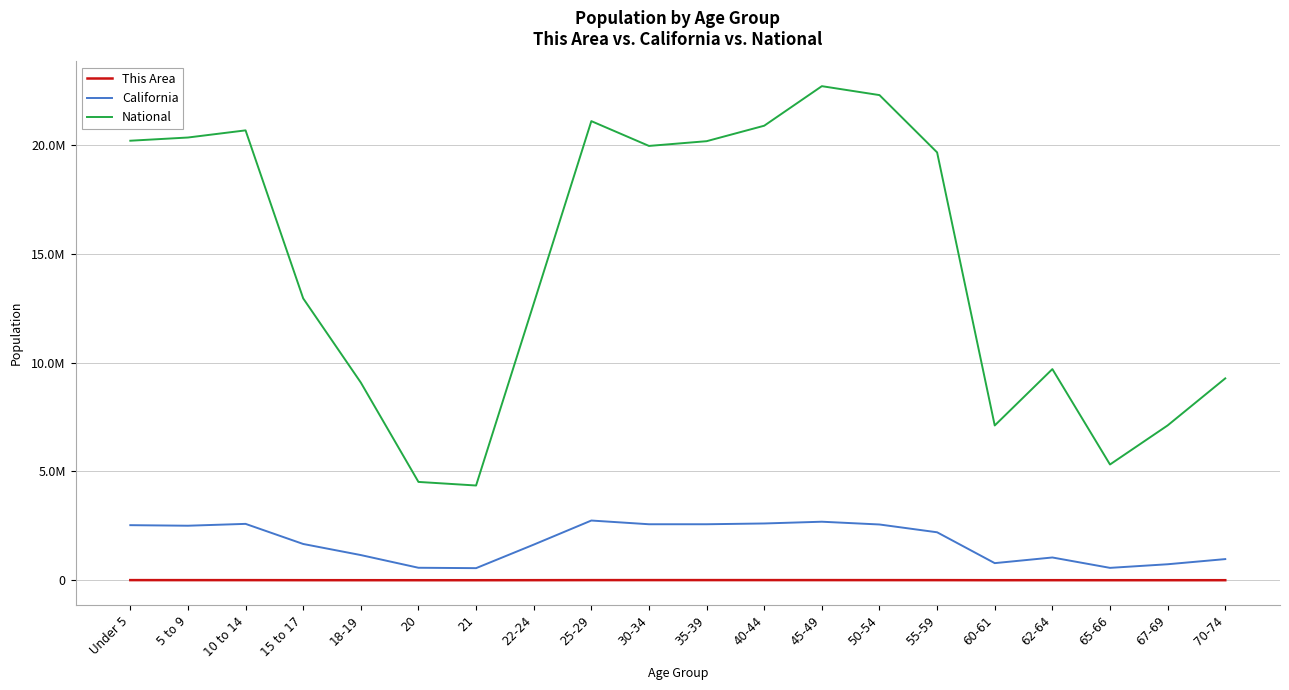

What is the average value of the This Area series?

3650